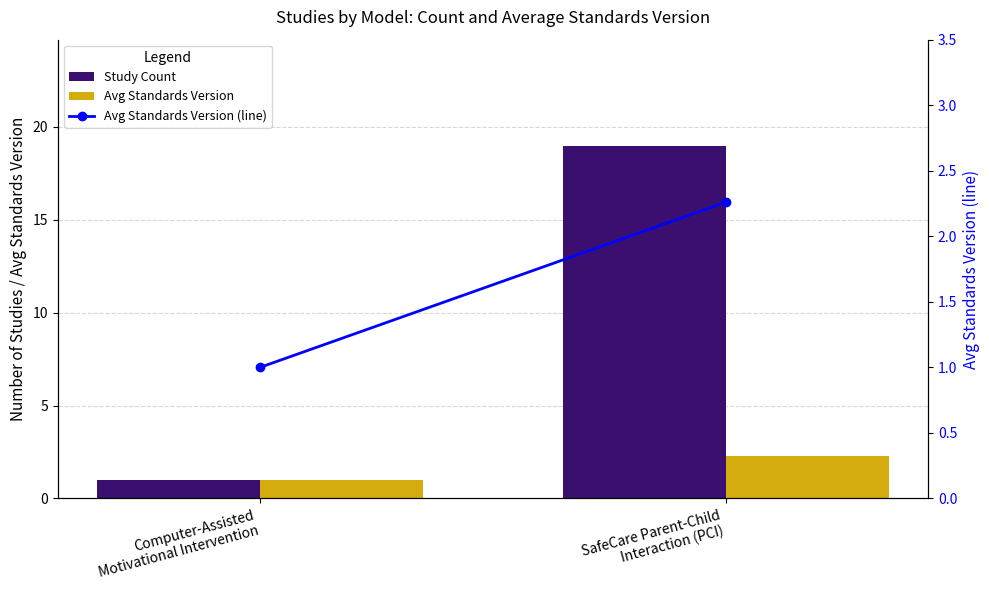

How many data points in Avg Standards Version are above 2?

1